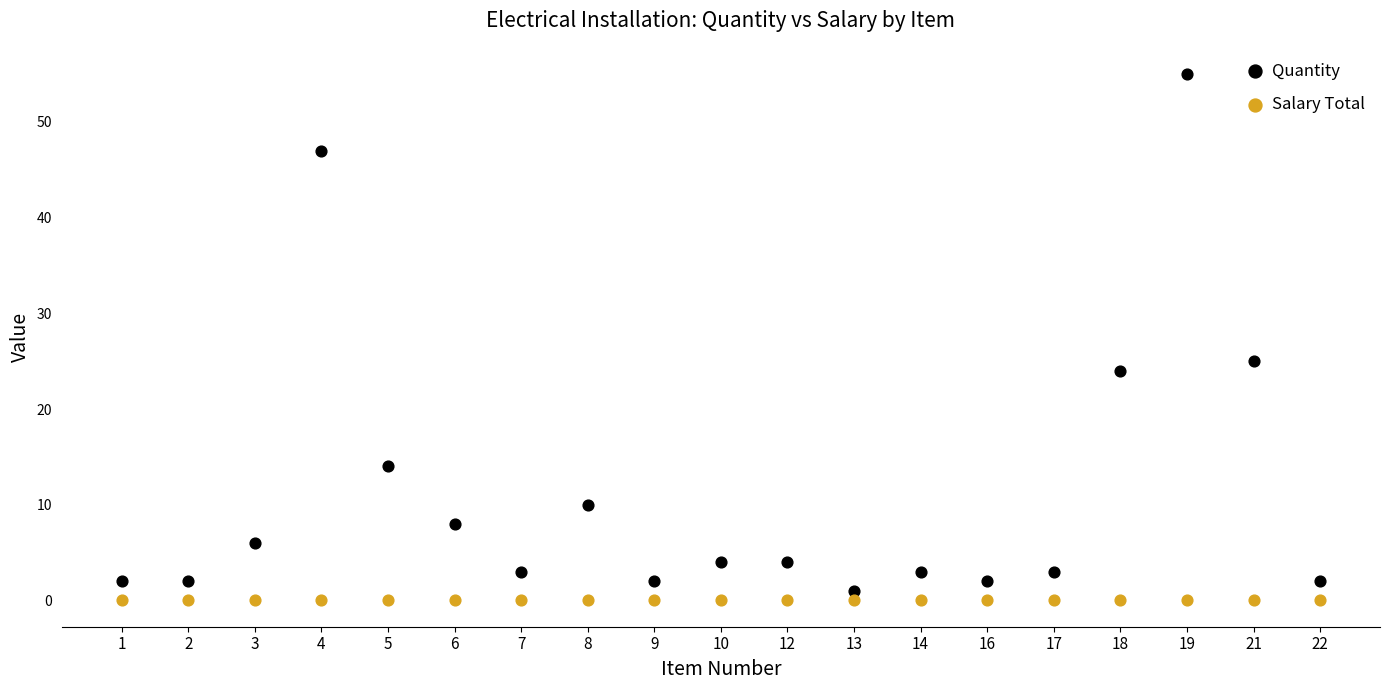

Which series contains the lowest Y value?

Salary Total